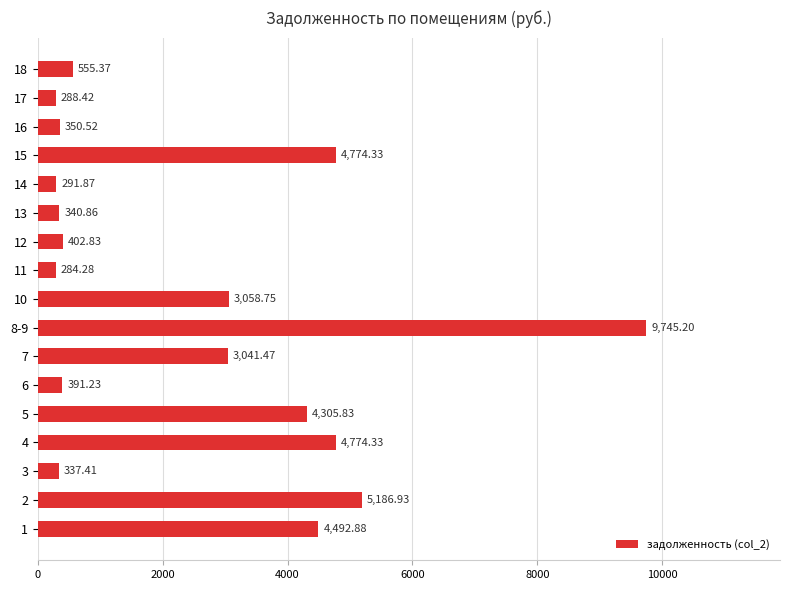

How many data points are less than 555?

8